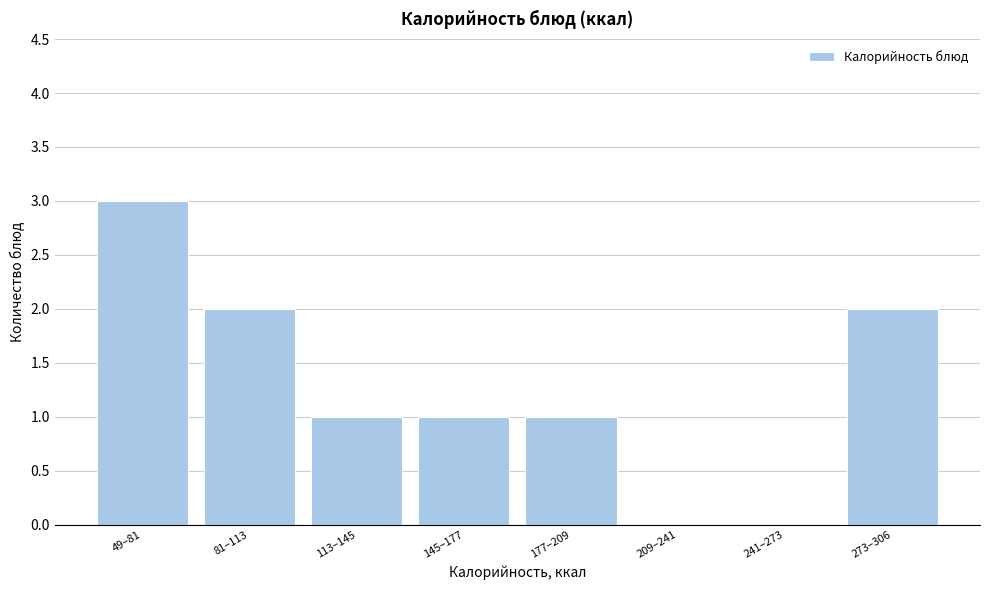

Reading left to right, extract all data points from this chart.

49–81=3	81–113=2	113–145=1	145–177=1	177–209=1	209–241=0	241–273=0	273–306=2